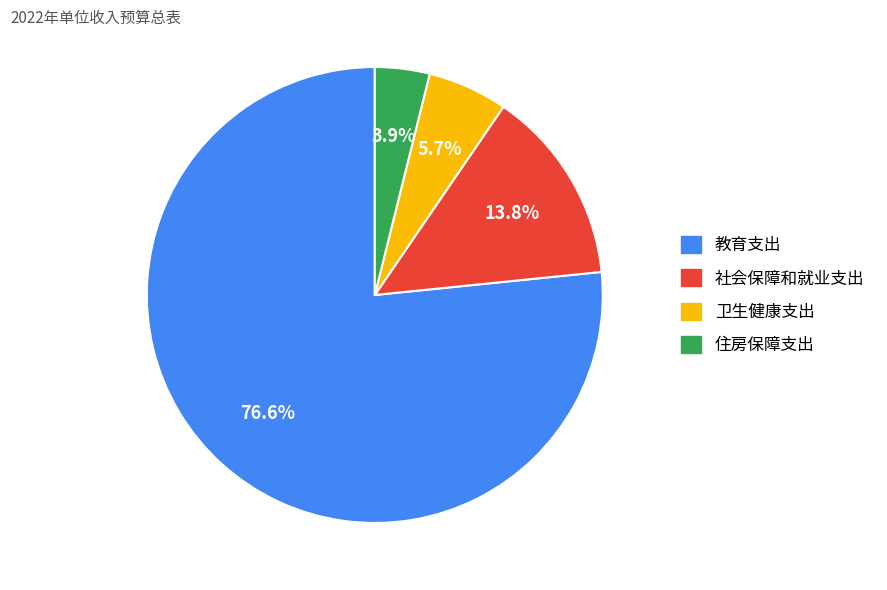

How many slices are in this pie chart?

4